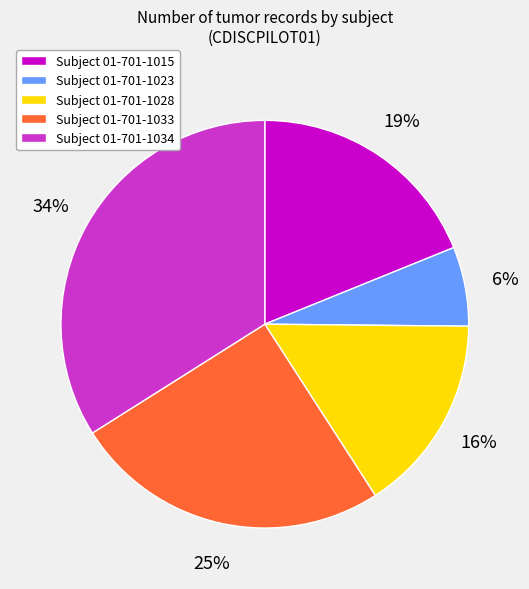

To the nearest percent, what is the difference between the largest and smallest slice percentages?

28%